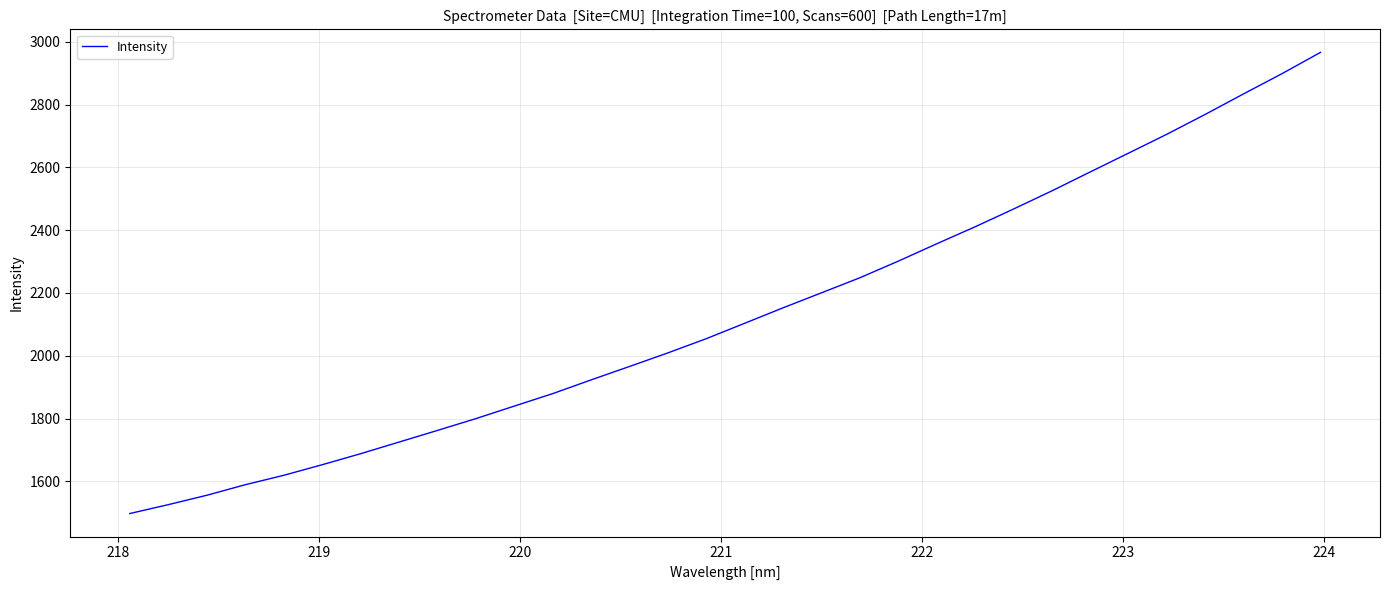

Reading right to left, extract all data points from this chart.

2966.1	2898.6	2834.3	2768.9	2705.7	2645.5	2585.5	2525.1	2467.3	2410.8	2356.7	2301.5	2248.6	2200.6	2152.9	2103.6	2054.6	2009.3	1966.0	1923.2	1879.5	1839.8	1799.9	1762.3	1725.2	1688.1	1653.0	1619.4	1589.4	1555.8	1526.0	1497.8